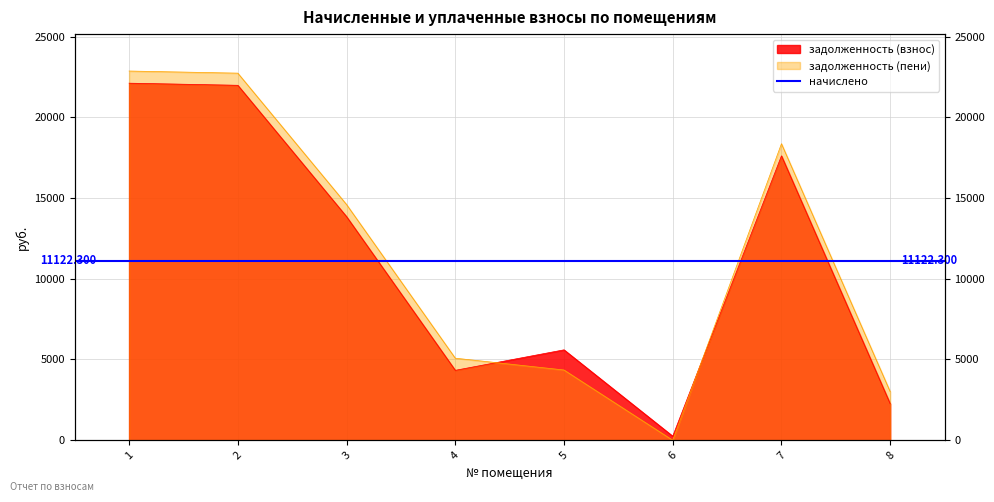

Where do задолженность (взнос) and задолженность (пени) first cross each other?

4 and 5